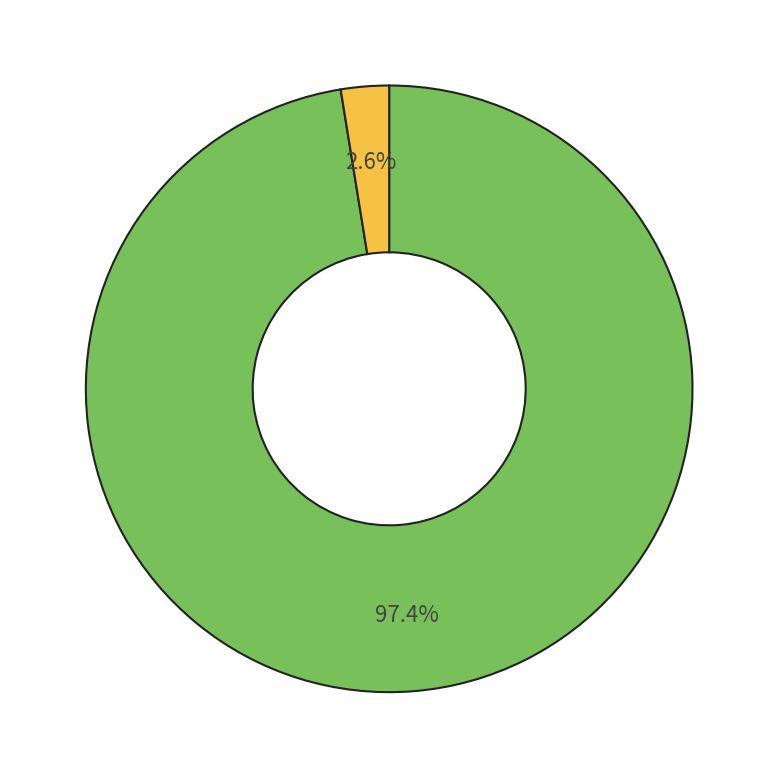

Is there any slice that represents more than half of the pie?

Yes